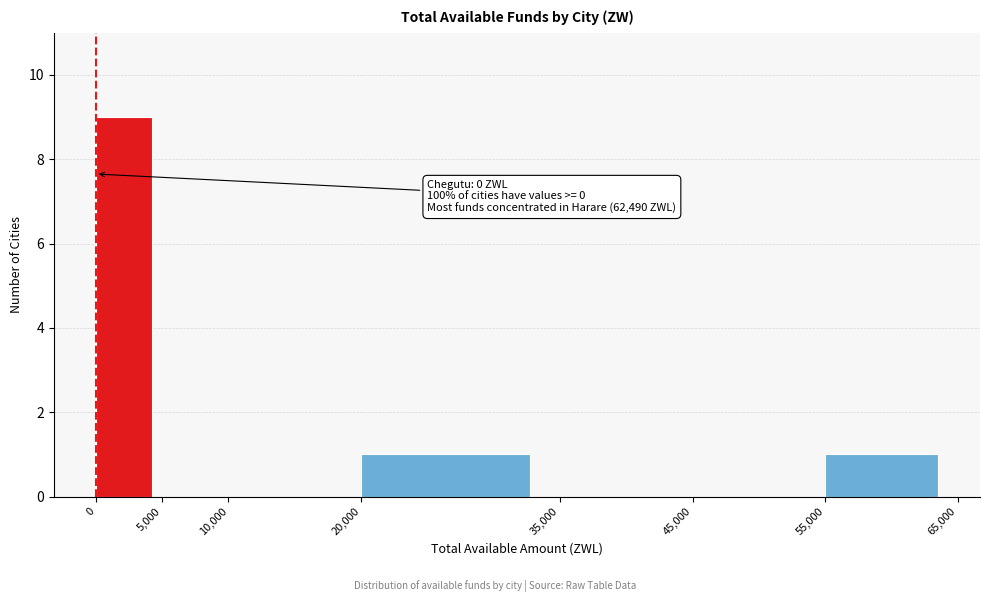

Over which range of the x-axis is the bar tallest?

0 to 5,000